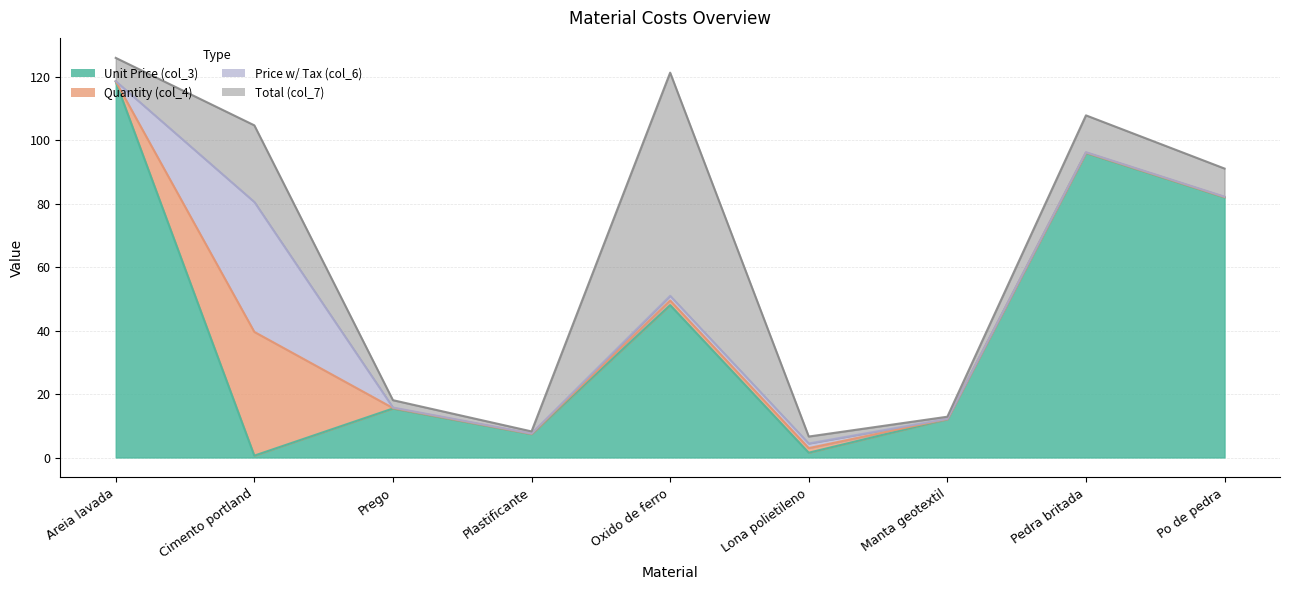

What is the total value across all series at Prego?

18.1